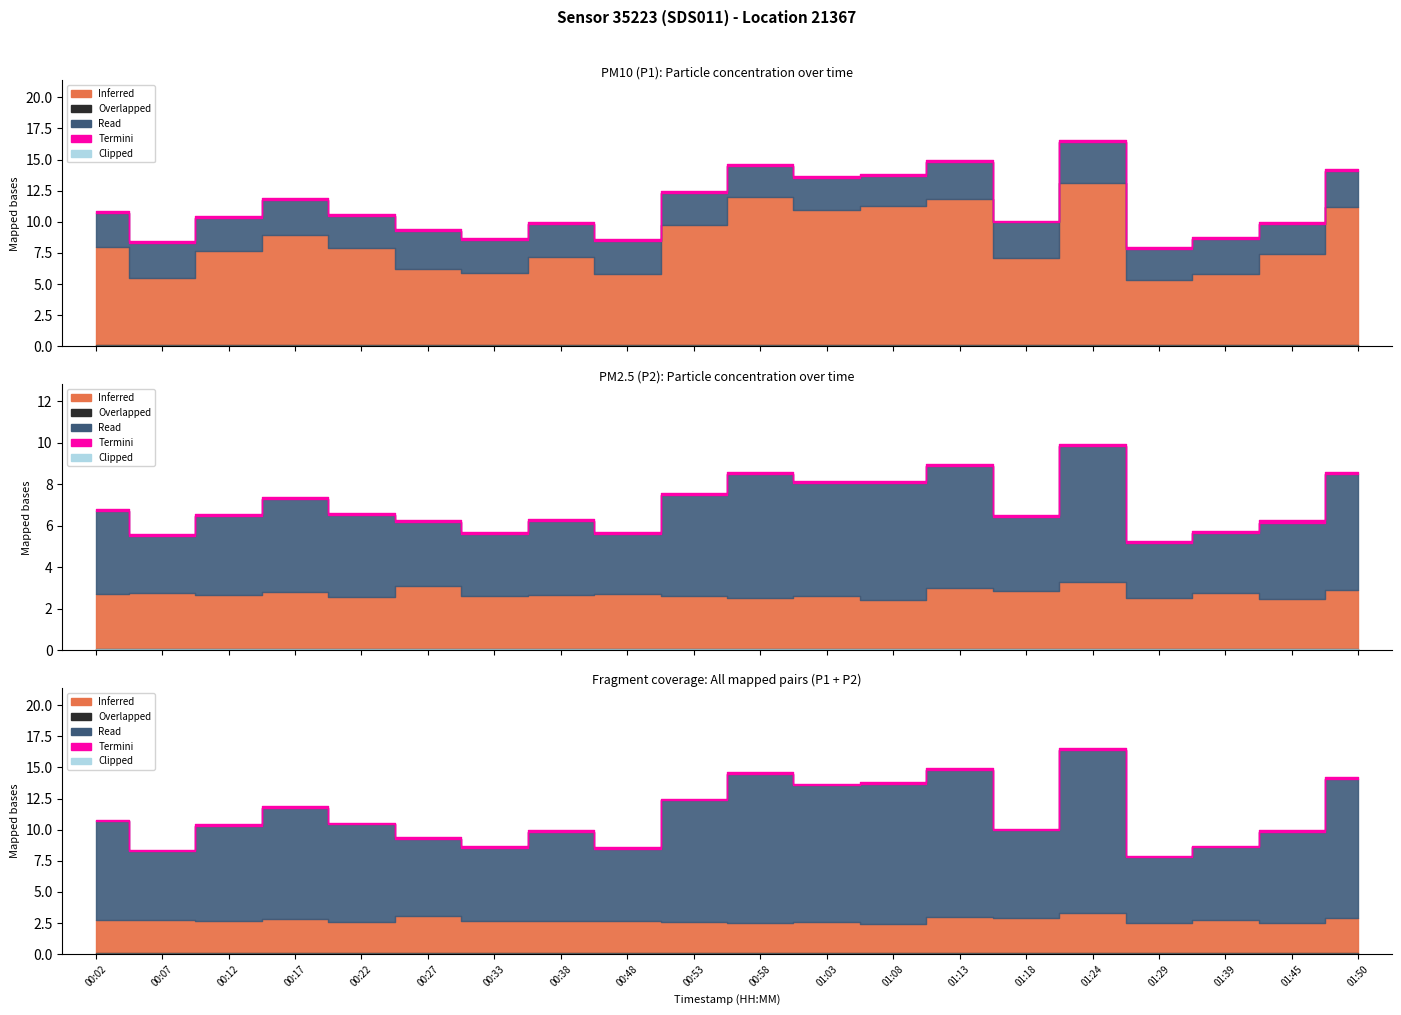

True or false: P2 and P1 intersect in this chart.

False